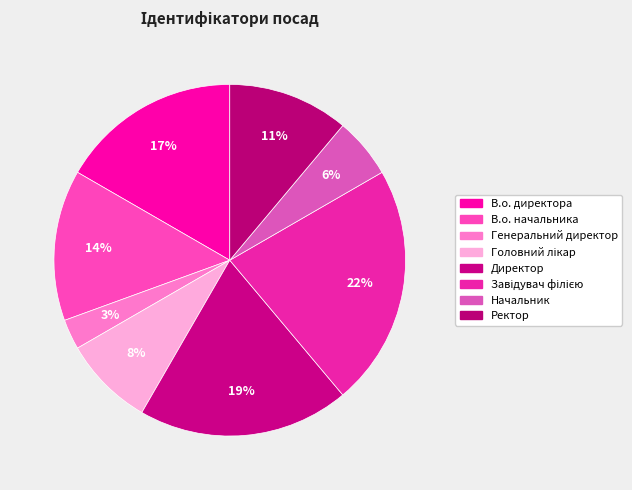

How many slices are in this pie chart?

8